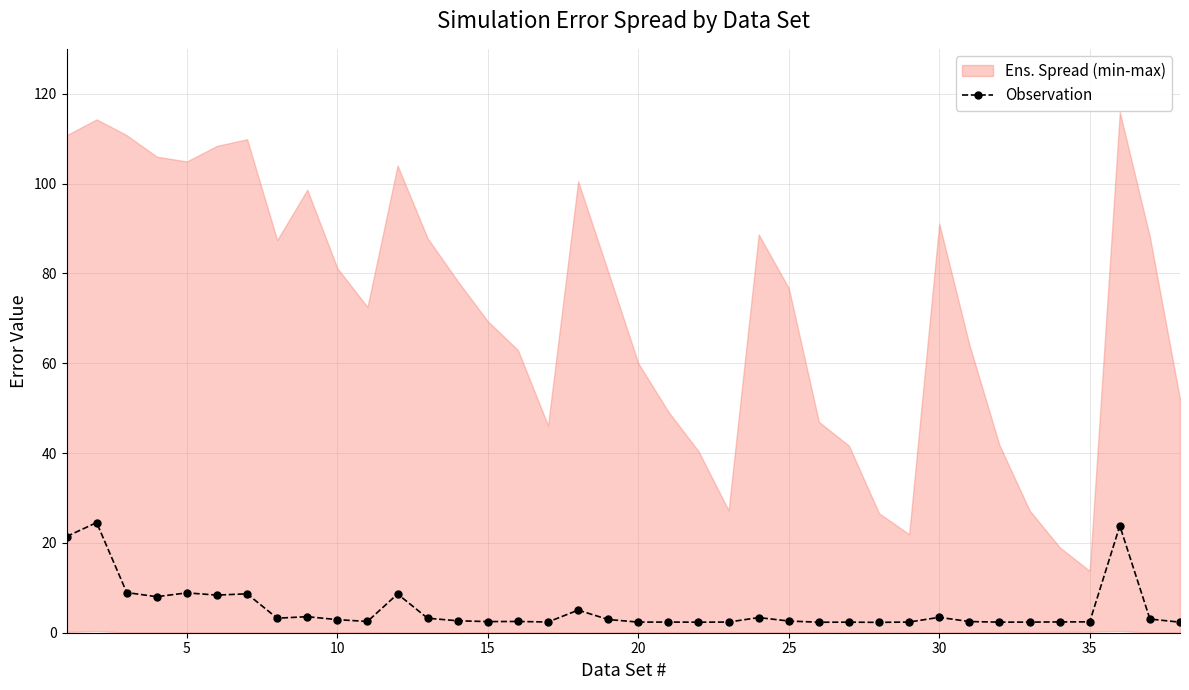

True or false: Observation has more than 2 interior local peaks.

True